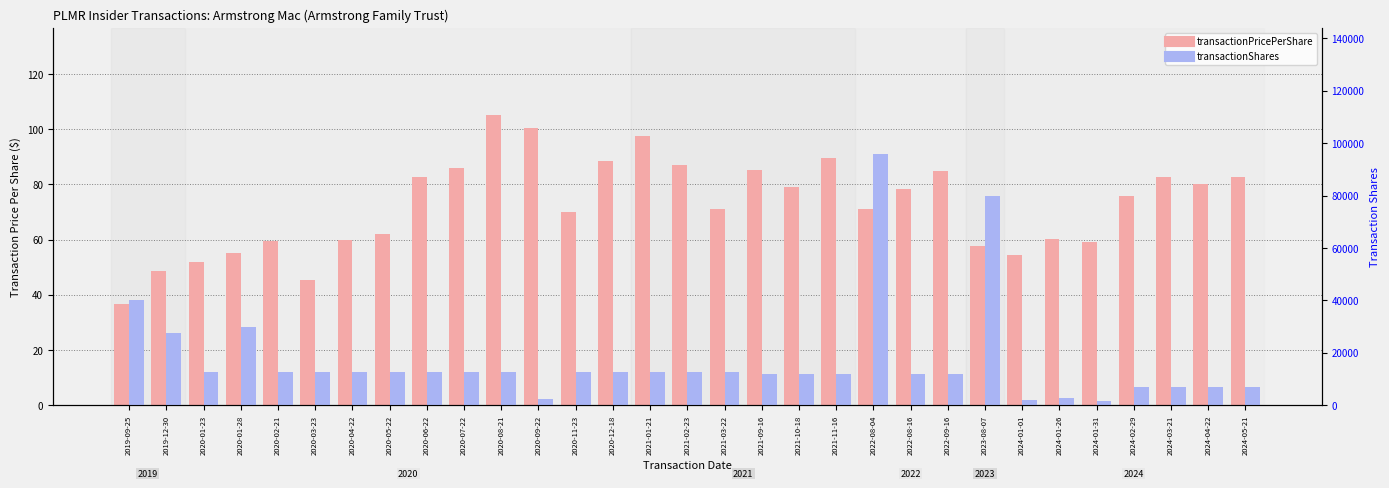

What is the difference between the maximum and minimum values in the transactionShares series?

94459.0